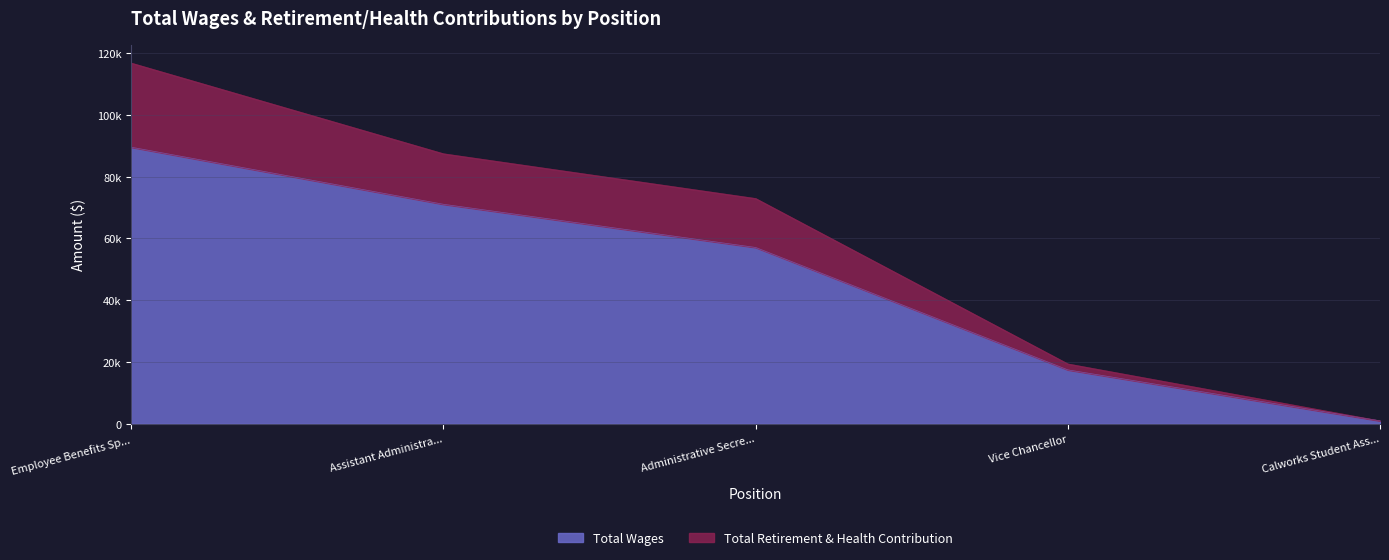

How many lines are shown in the chart?

2